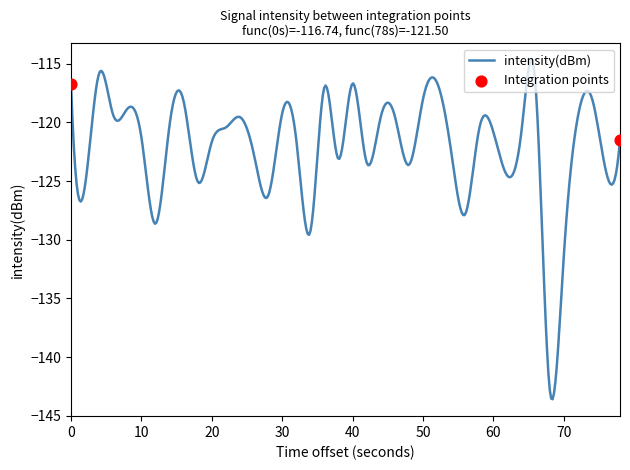

What is the difference between the maximum and minimum values?

28.9